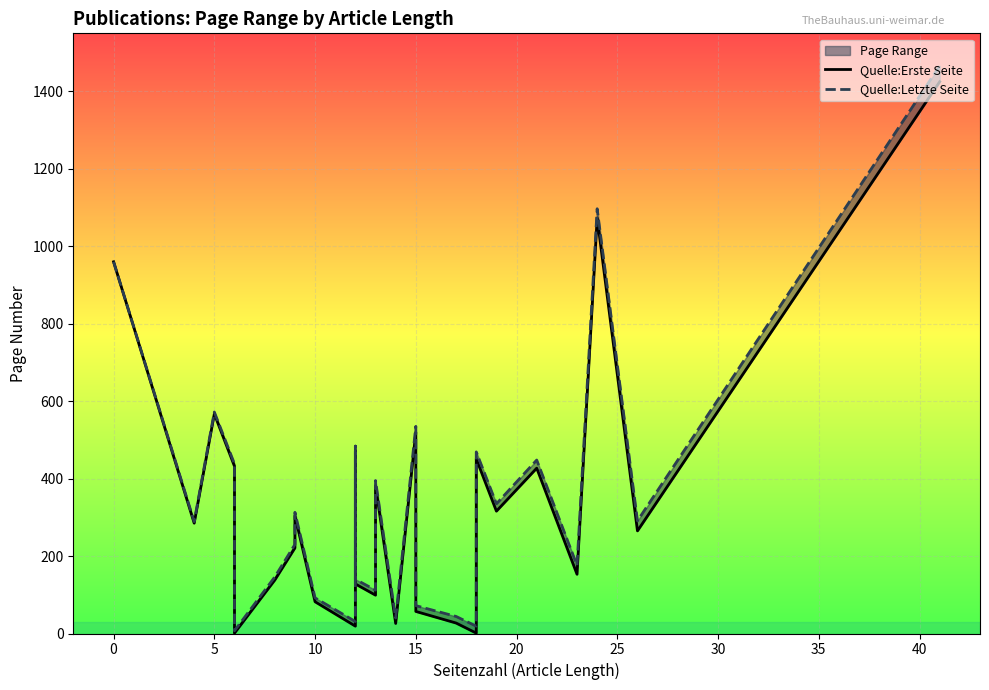

At which label is Quelle:Erste Seite closest to 713?

5